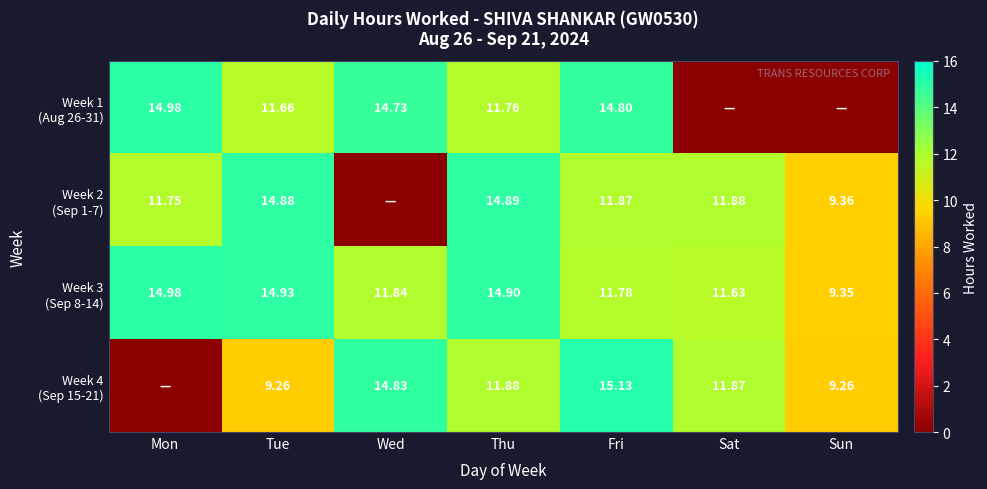

How many values in the Week 2 (Sep 1-7) series are below 11?

2